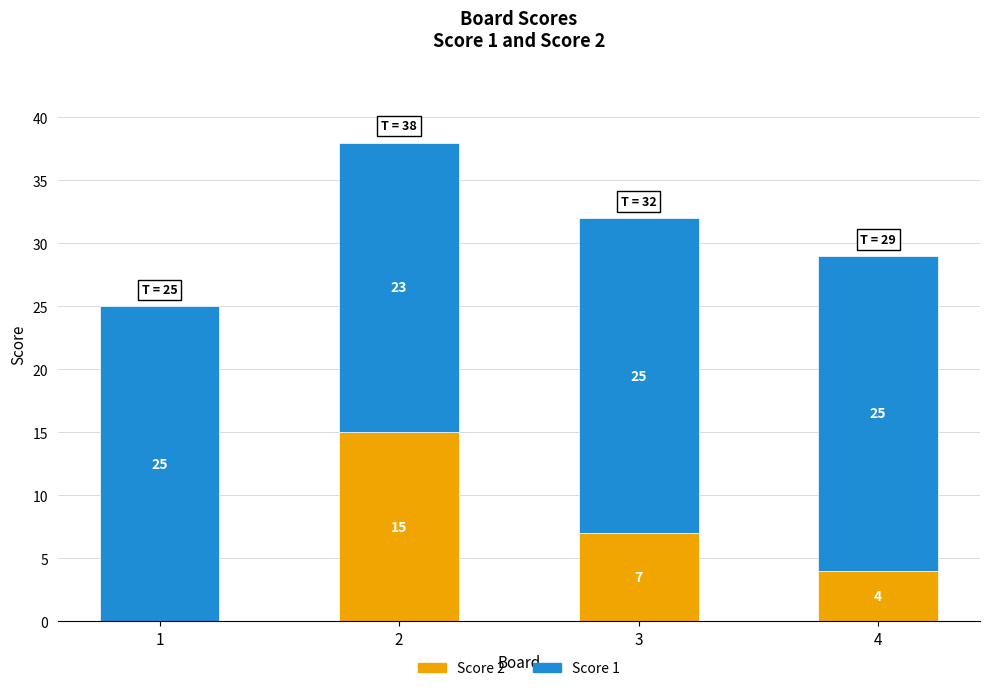

What is the highest value of the Score 2 series?

15